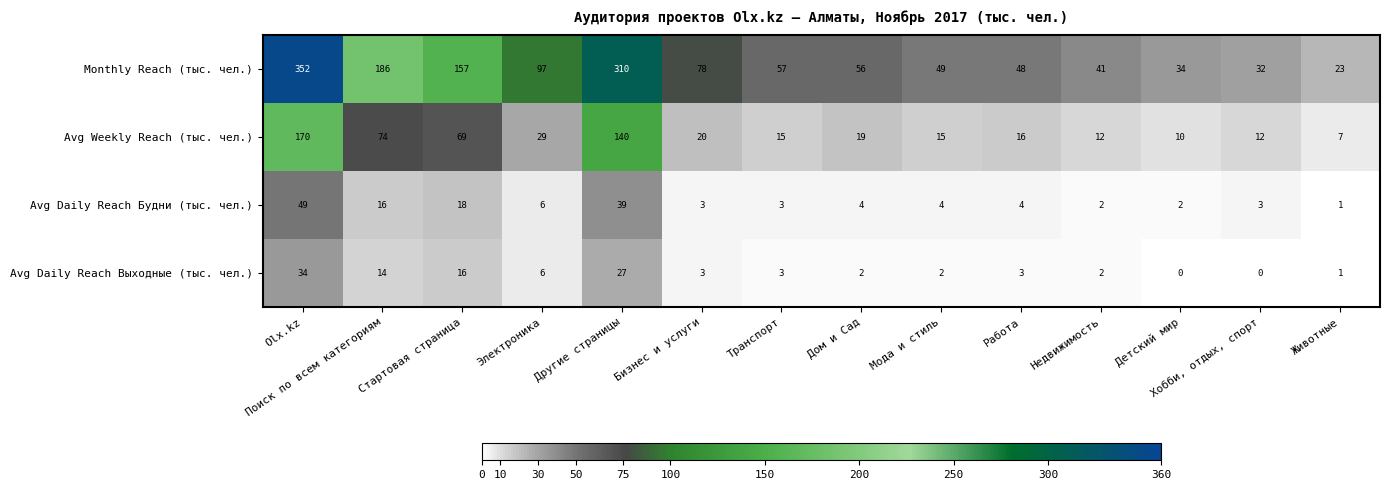

Which category has the highest value across all series?

Olx.kz